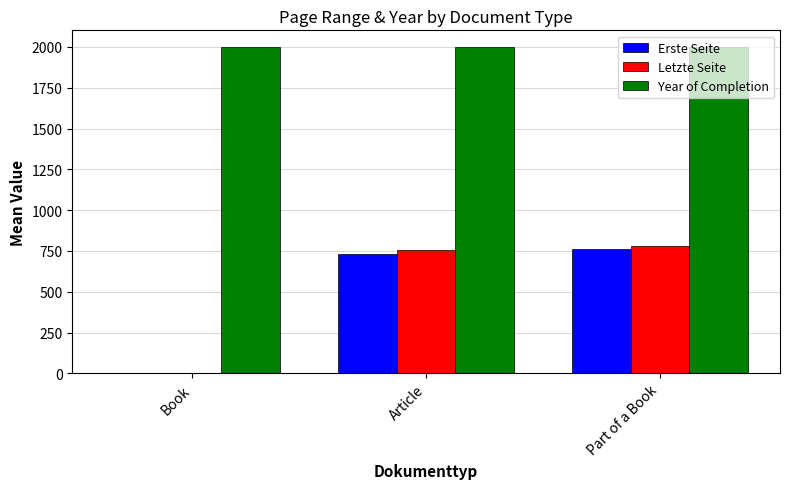

At which label is Erste Seite closest to 380?

Article